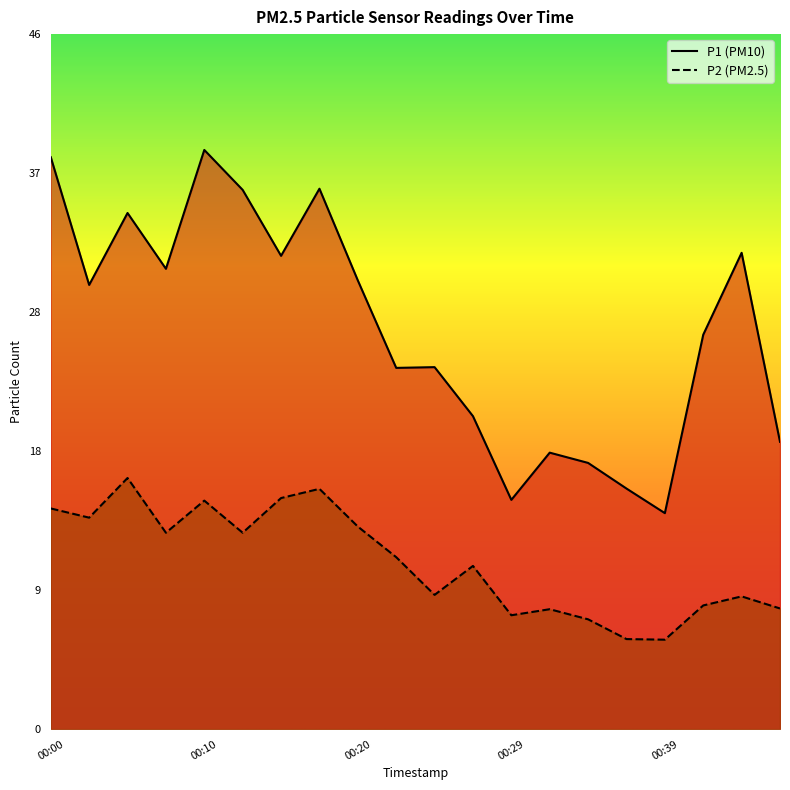

Where is P1 nearest to the value 26?

00:41